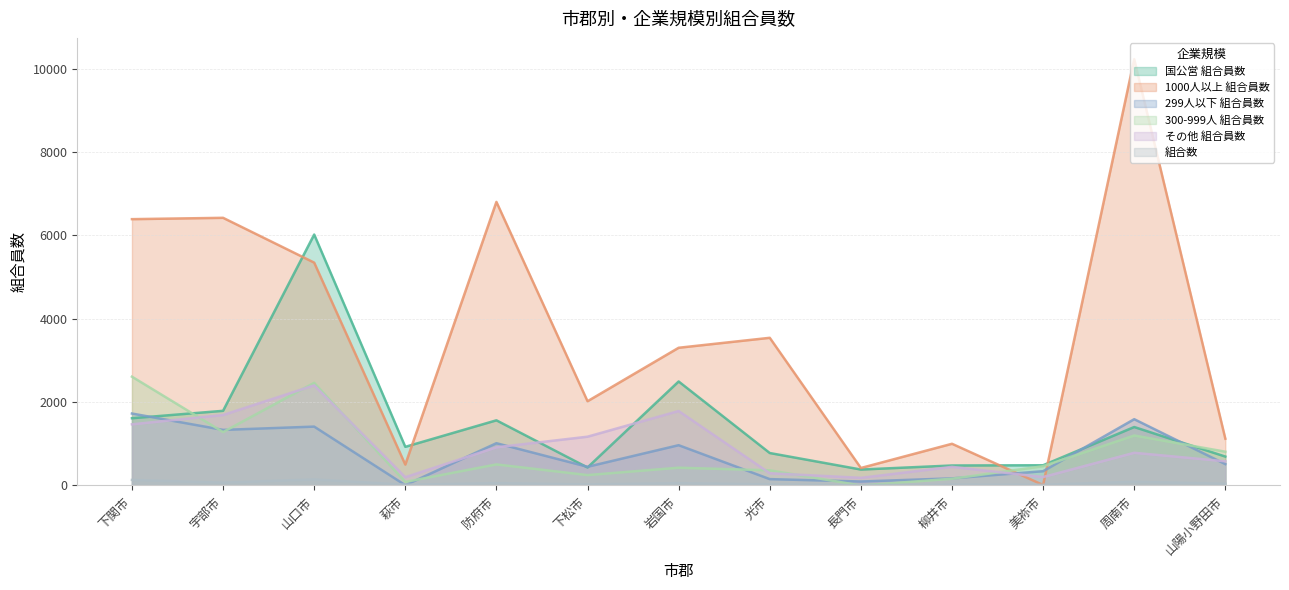

In 国公営 組合員数, how many points are higher than both neighbors (excluding endpoints)?

4